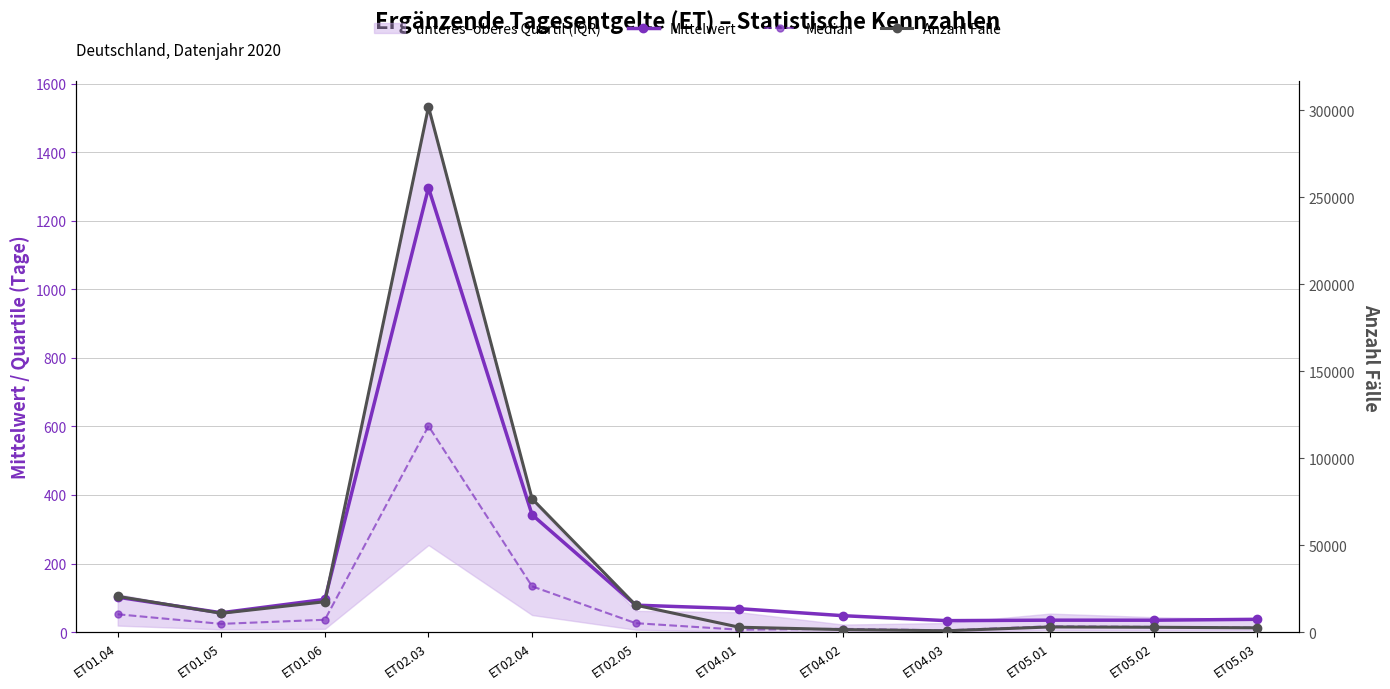

What is the total value across all series at ET01.04?

20707.8